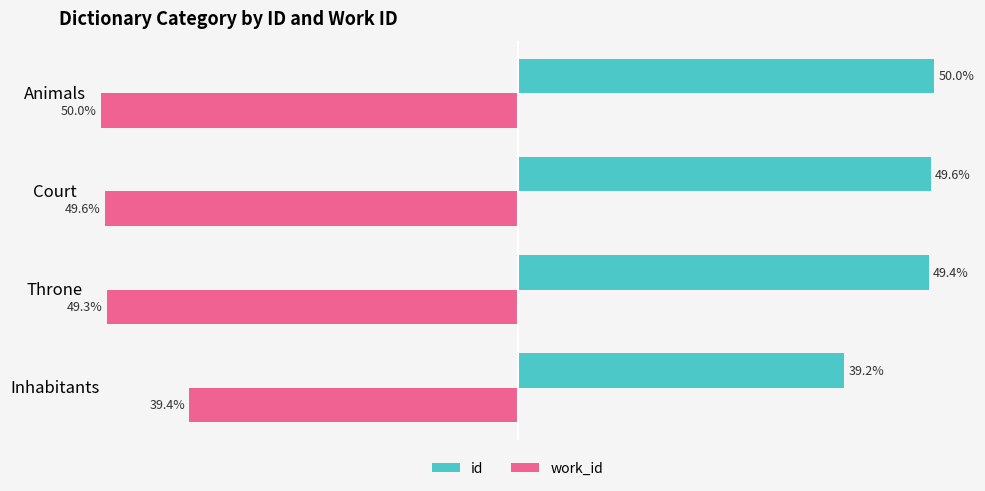

List the labels in order of id value, largest first.

Animals, Court, Throne, Inhabitants